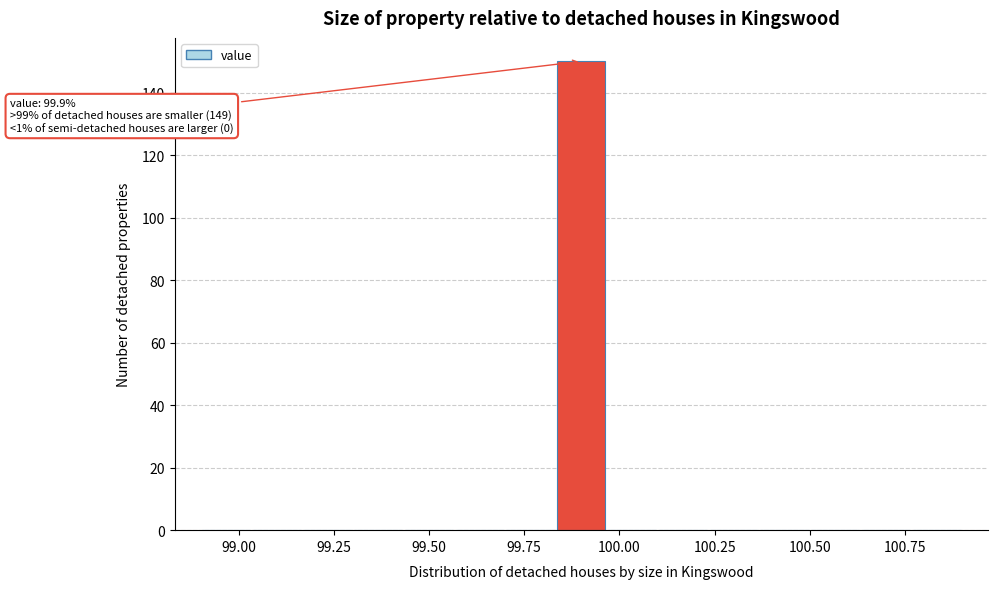

Read against the x-axis, roughly where is the centre of the tallest bar?

99.90